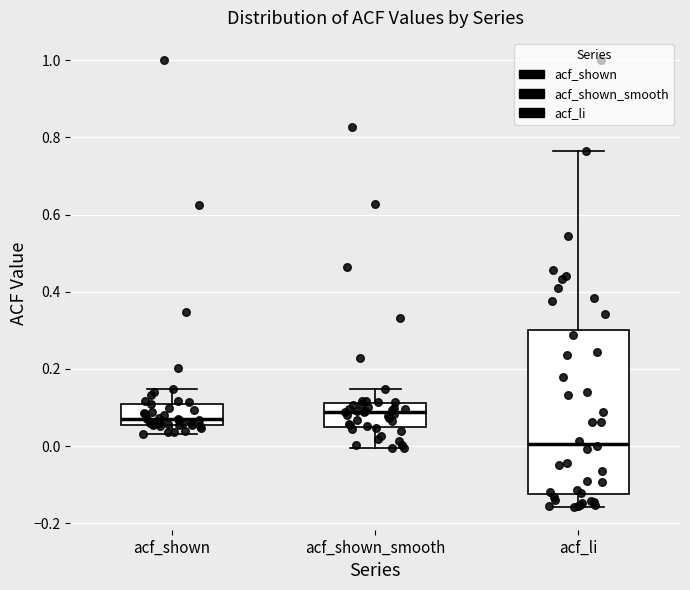

Where does the median line of the box for acf_shown_smooth sit on the y-axis? The values are not printed on the chart, so give them approximately, as read against the axis.

0.08